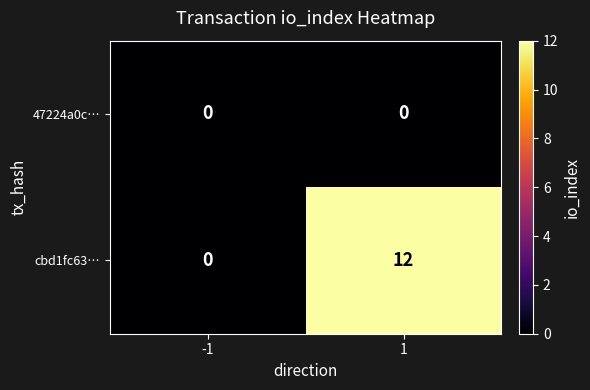

Reading left to right, extract all data points from this chart.

47224a0c…: -1=0	1=0
cbd1fc63…: -1=0	1=12